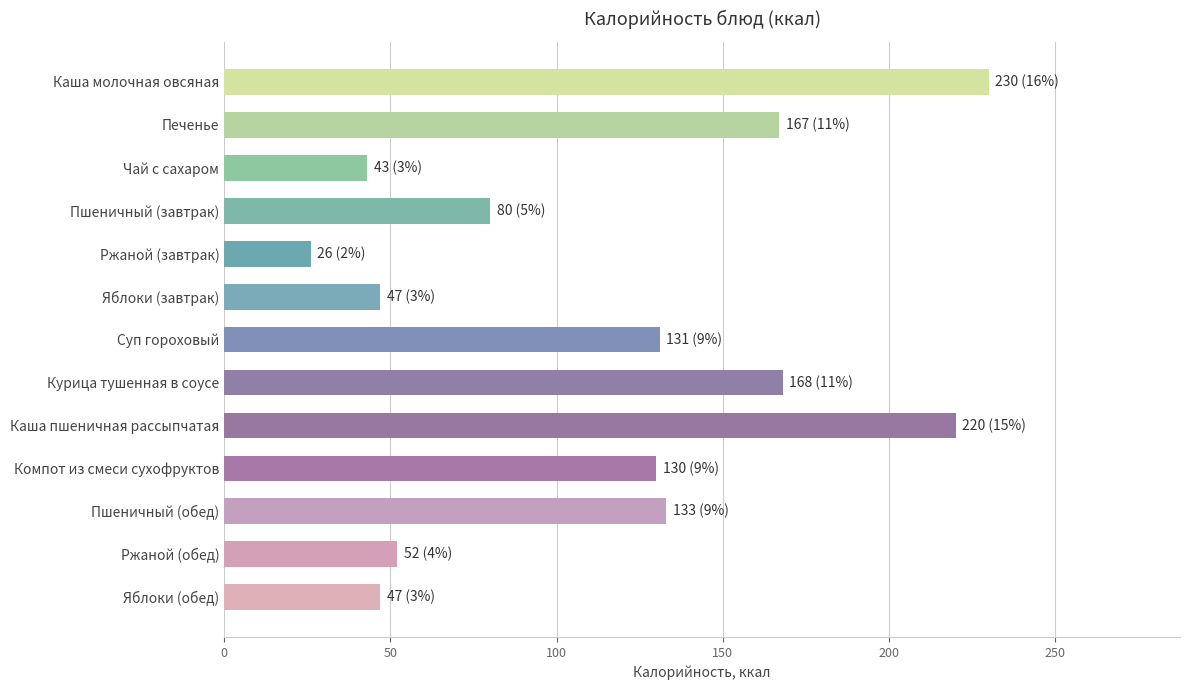

What is the difference between the maximum and minimum values?

204